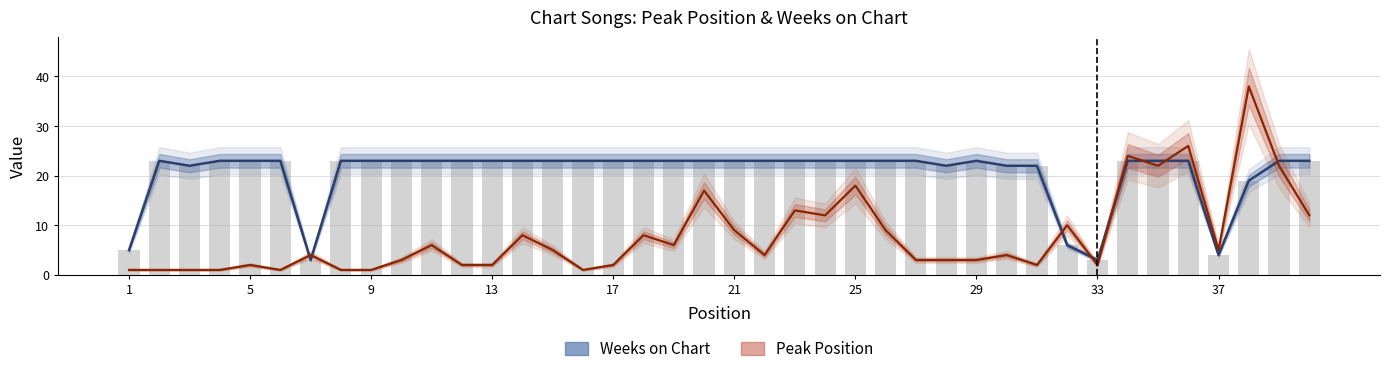

List the series in order of their overall mean, highest first.

Weeks on Chart, Peak Position